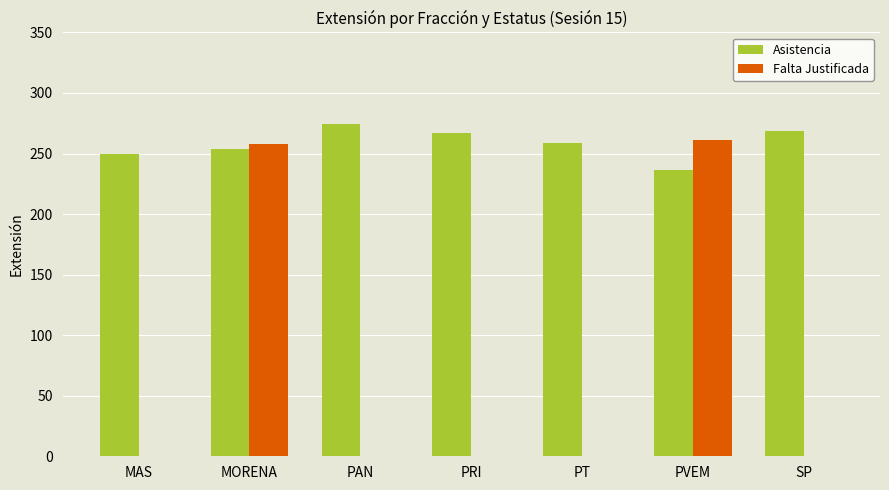

Which series has the largest total across all categories?

Asistencia